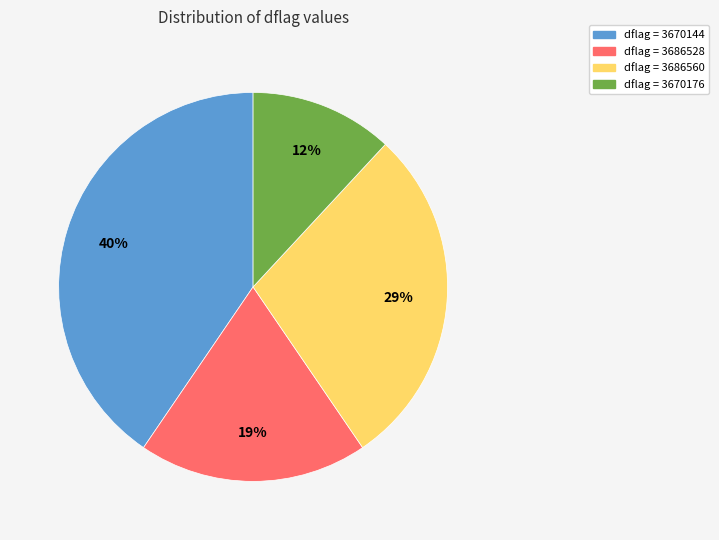

To the nearest percent, what is the average slice percentage?

25%